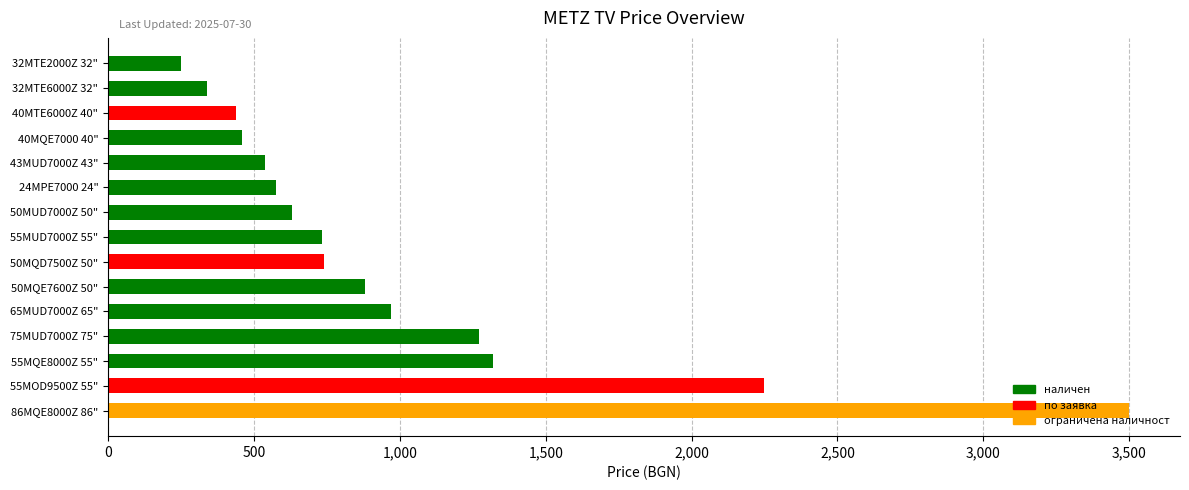

Where is the data nearest to the value 1873?

55MOD9500Z 55"